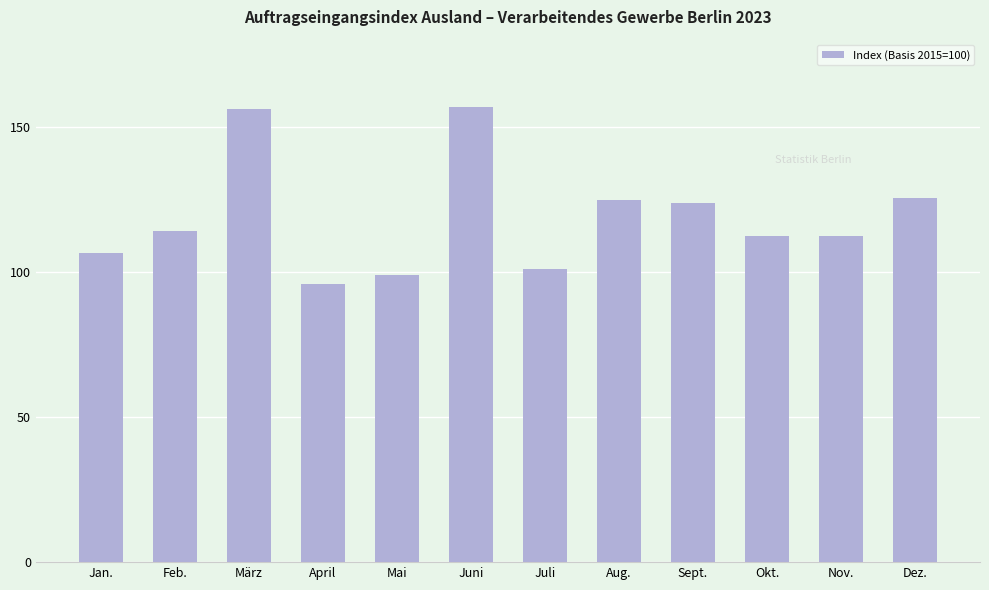

Does the chart contain stacked bars?

No